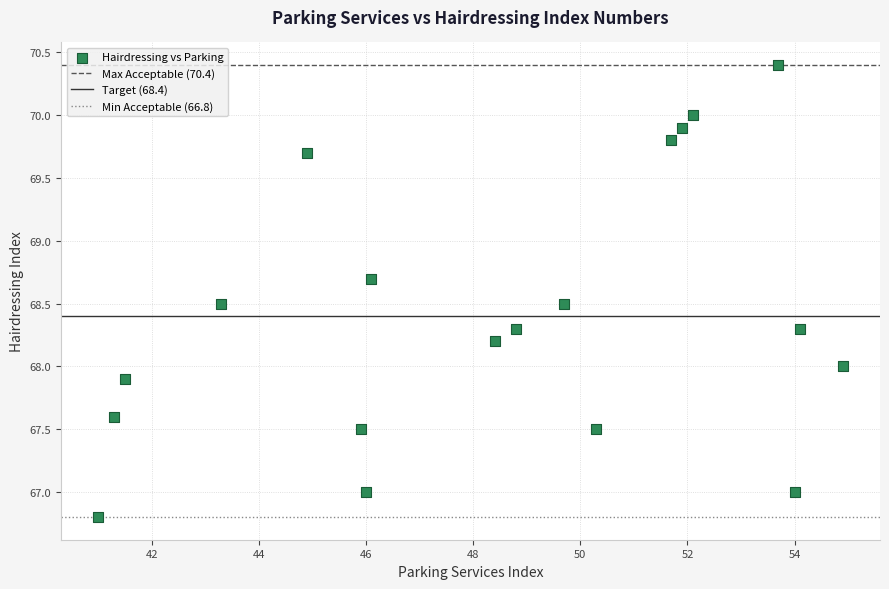

What is the range of X values (max minus min)?

13.9